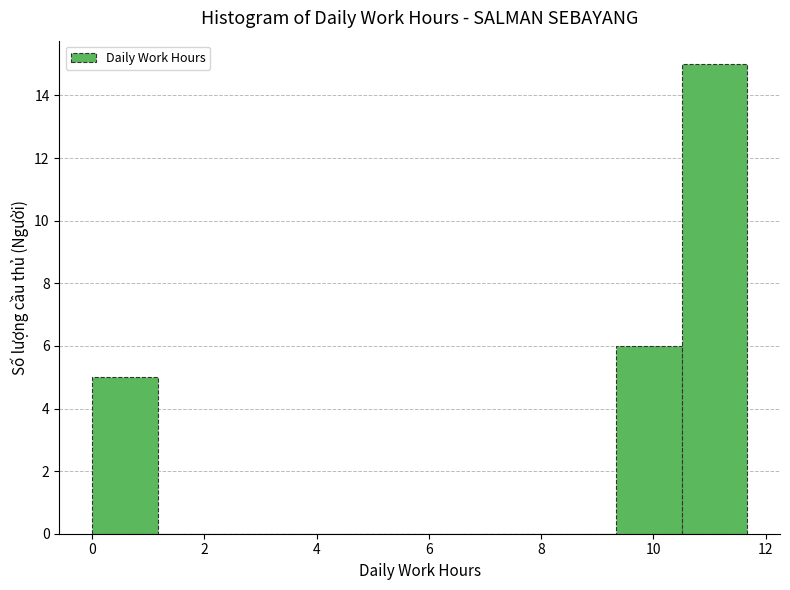

Reading left to right, list every bar in this chart as the range it spans on the x-axis followed by its height. Neither the bar edges nor the heights are printed on the chart, so give them approximately, as read against the axes.

0.0 to 1.2: 5
1.2 to 2.4: 0
2.4 to 3.6: 0
3.6 to 4.6: 0
4.6 to 5.8: 0
5.8 to 7.0: 0
7.0 to 8.2: 0
8.2 to 9.4: 0
9.4 to 10.6: 6
10.6 to 11.6: 15